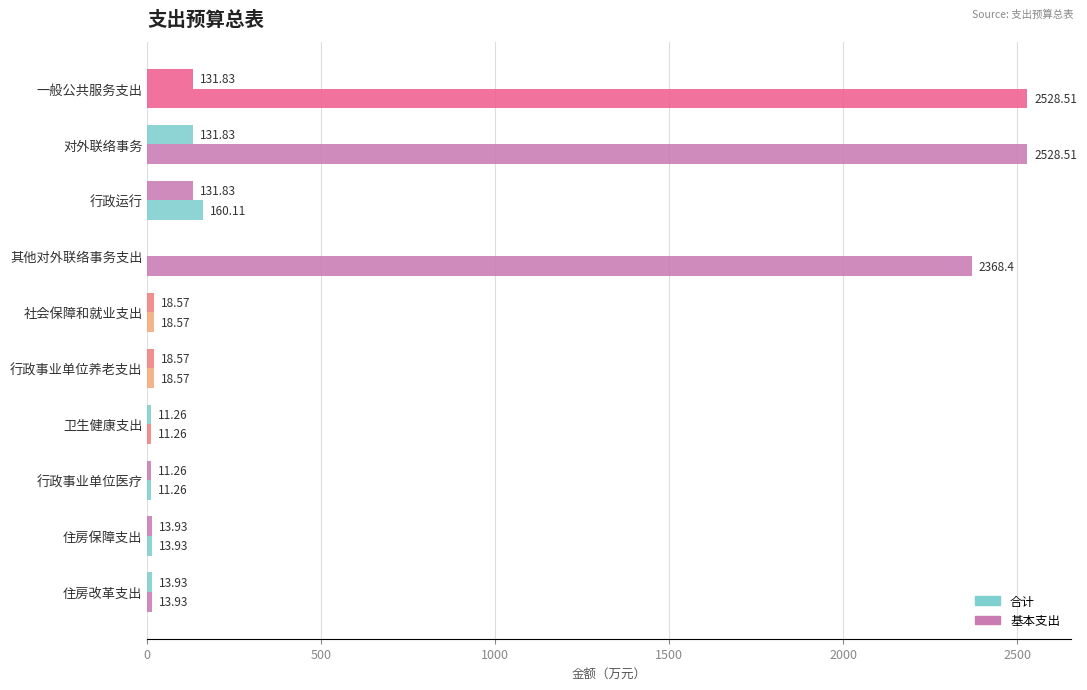

What is the maximum value shown in the chart?

2528.5